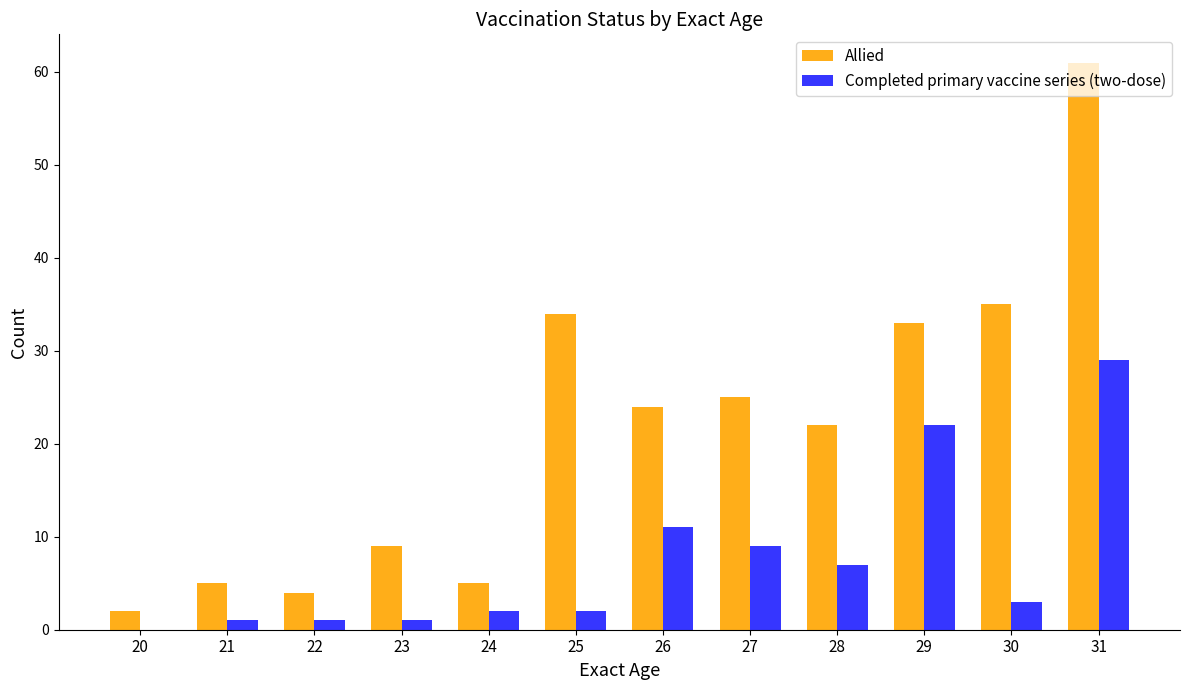

Which series changed the most between 24 and 31?

Allied